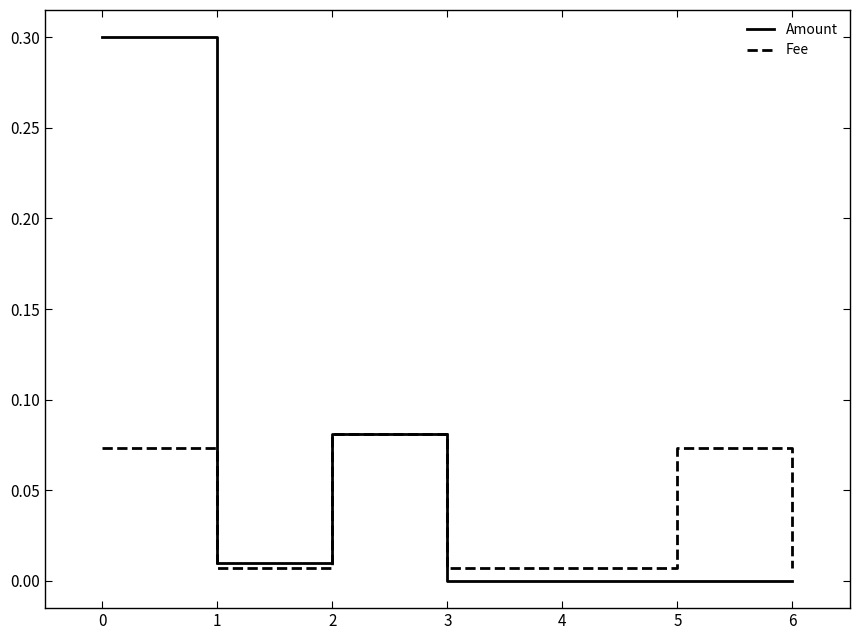

What is the total value across all series at 0?

0.4